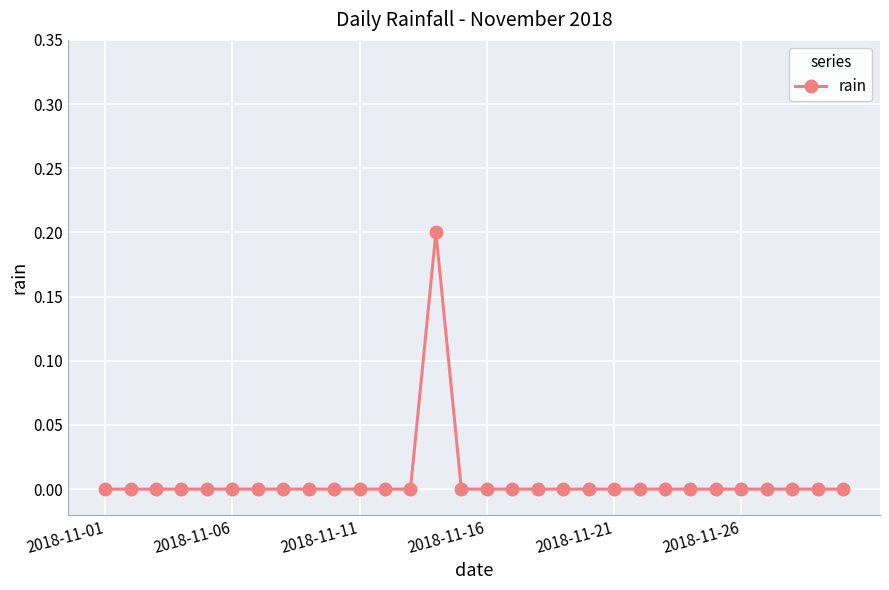

Reading right to left, transcribe all the data shown in this chart.

0.0	0.0	0.0	0.0	0.0	0.0	0.0	0.0	0.0	0.0	0.0	0.0	0.0	0.0	0.0	0.0	0.2	0.0	0.0	0.0	0.0	0.0	0.0	0.0	0.0	0.0	0.0	0.0	0.0	0.0